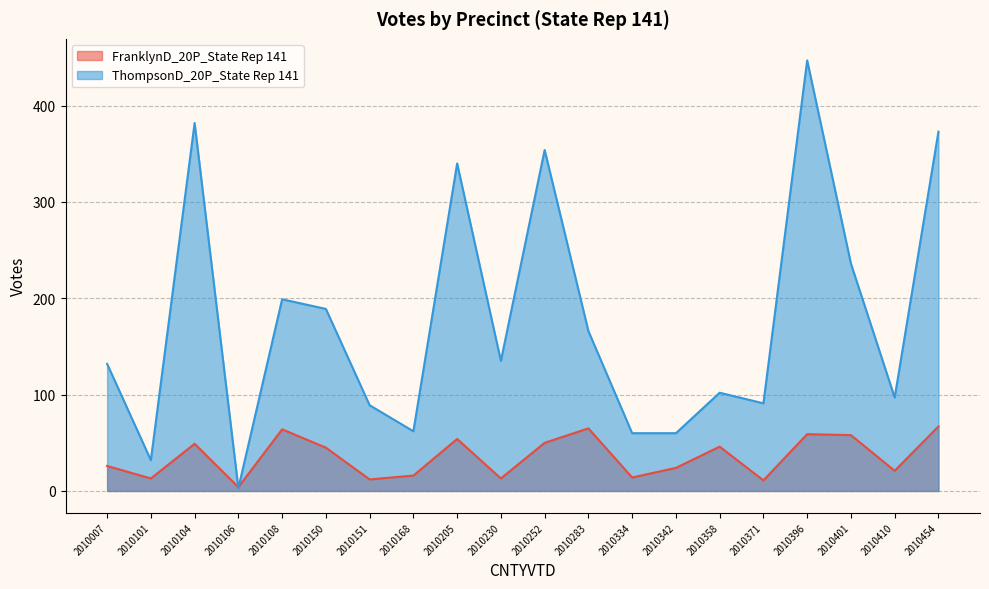

What is the value of the ThompsonD_20P_State Rep 141 point at the 6th from the left?

189